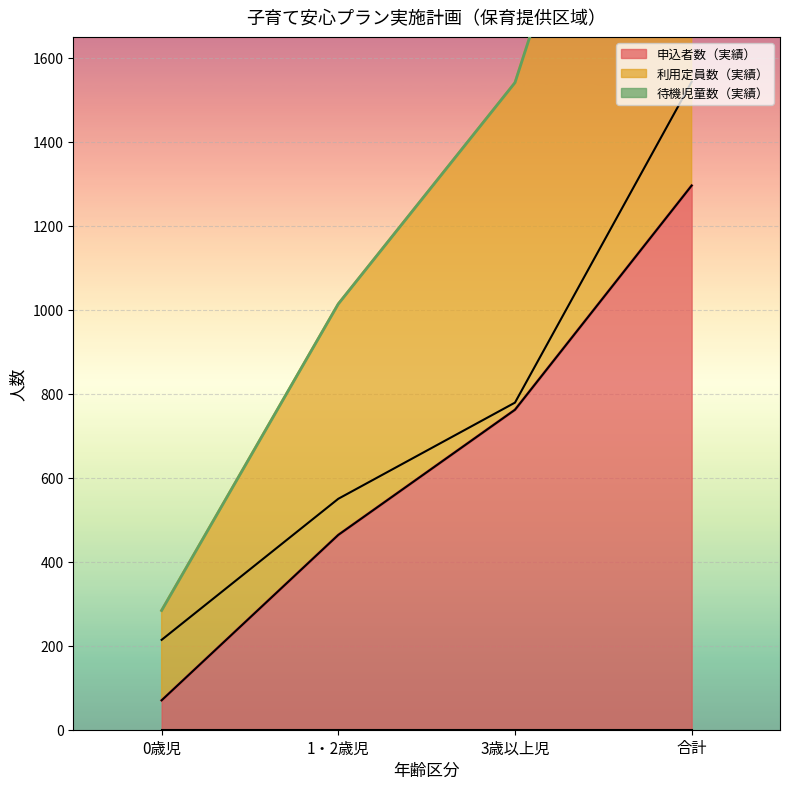

Which series has the widest spread of values?

利用定員数（実績）